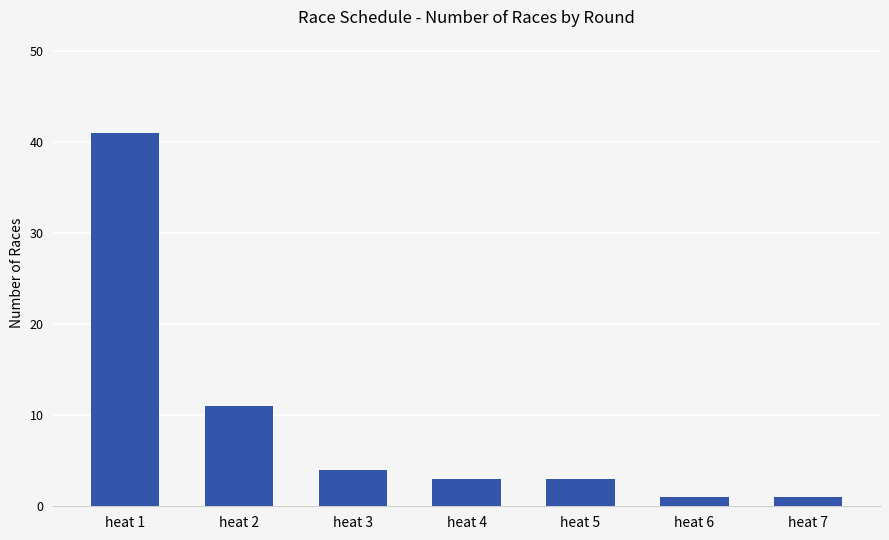

How many bars are there in total?

7